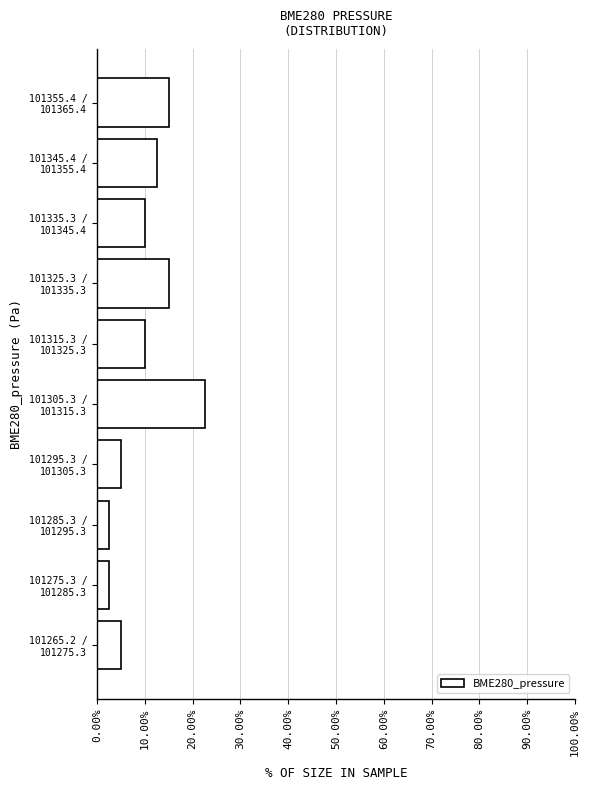

Reading bottom to top, list all the values displayed in this chart.

5.0	2.5	2.5	5.0	22.5	10.0	15.0	10.0	12.5	15.0